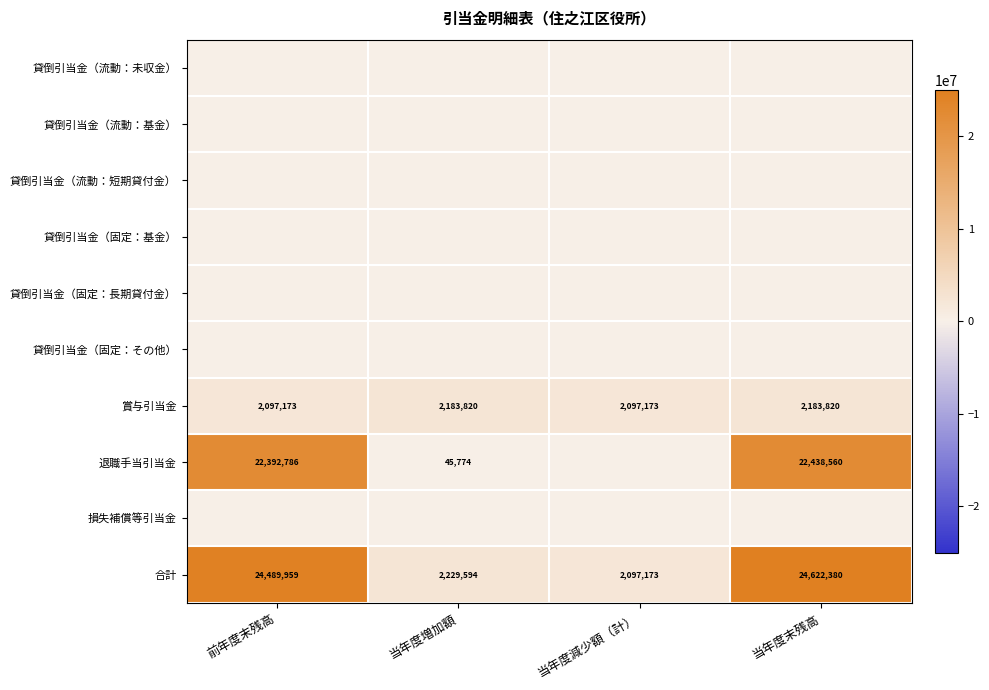

The 合計 series shows 2229594 at 当年度増加額. True or false?

True